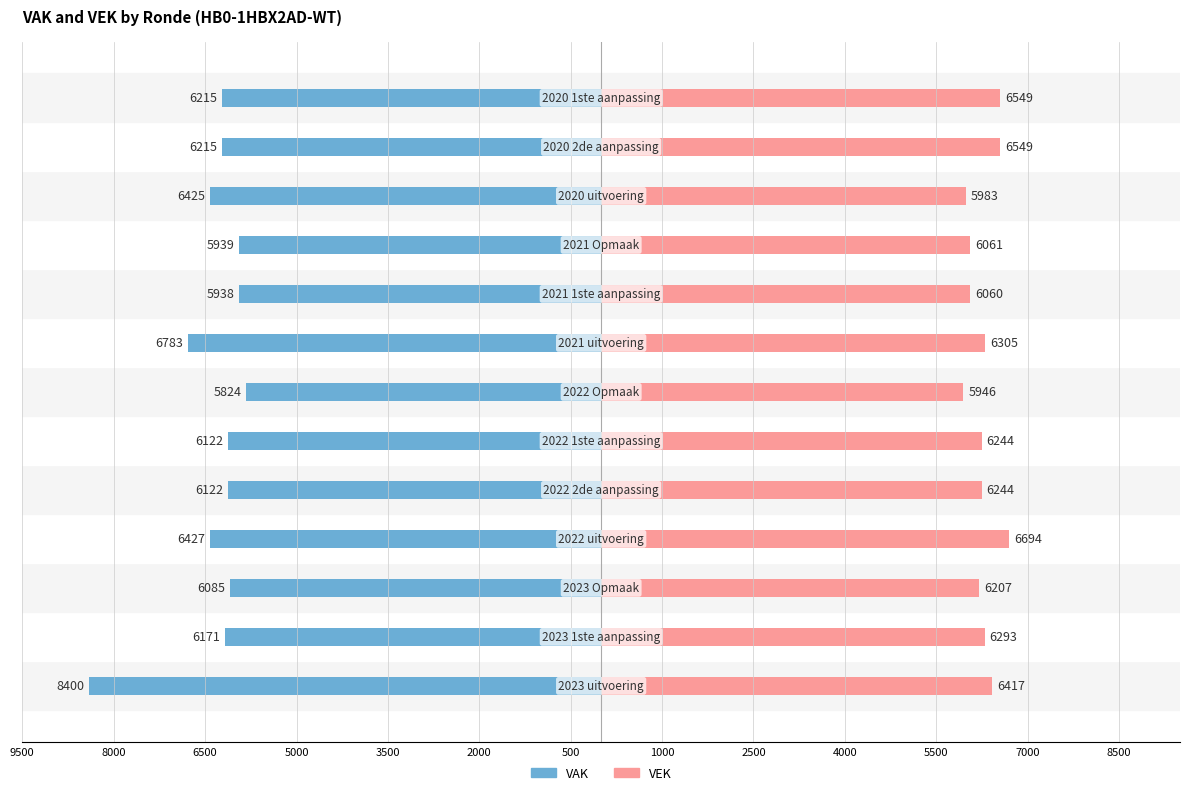

Is the value of VEK at 6500 greater than the value of VAK at 7000?

Yes